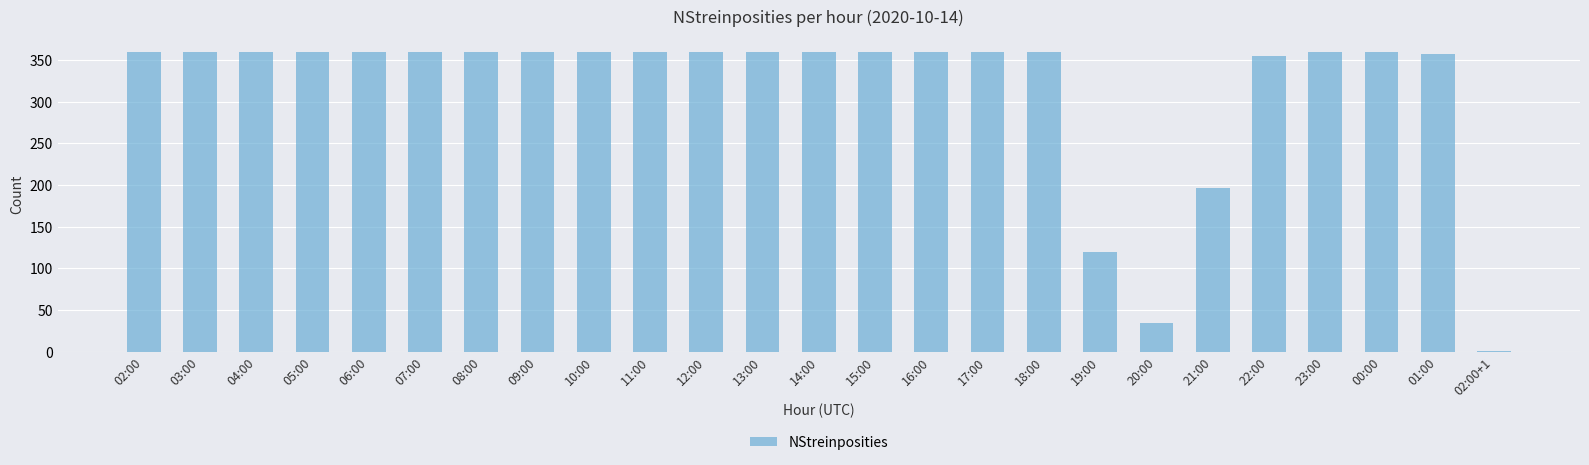

What is the change in value from 17:00 to 20:00?

-326